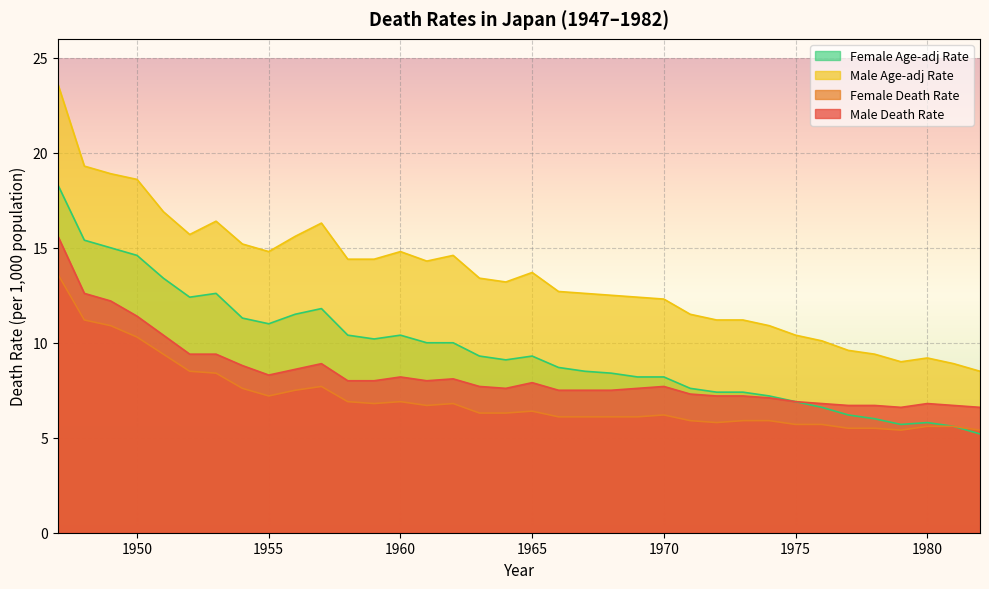

Which series changed the most between 1956 and 1980?

Male Age-adj Rate